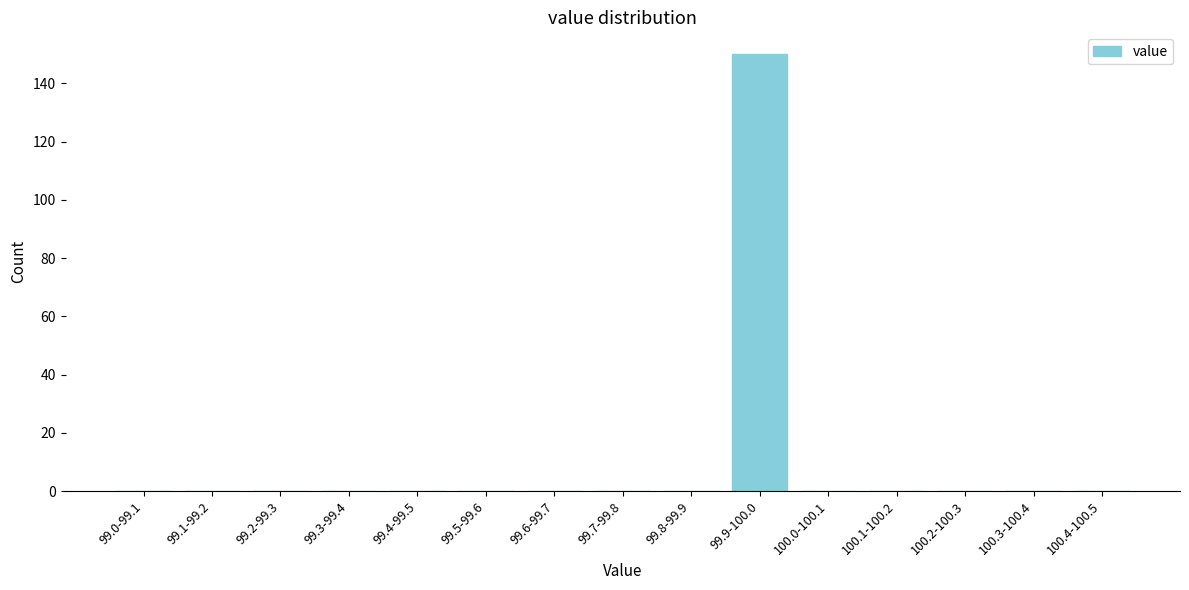

Reading left to right, transcribe all the data shown in this chart.

99.0-99.1=0	99.1-99.2=0	99.2-99.3=0	99.3-99.4=0	99.4-99.5=0	99.5-99.6=0	99.6-99.7=0	99.7-99.8=0	99.8-99.9=0	99.9-100.0=150	100.0-100.1=0	100.1-100.2=0	100.2-100.3=0	100.3-100.4=0	100.4-100.5=0